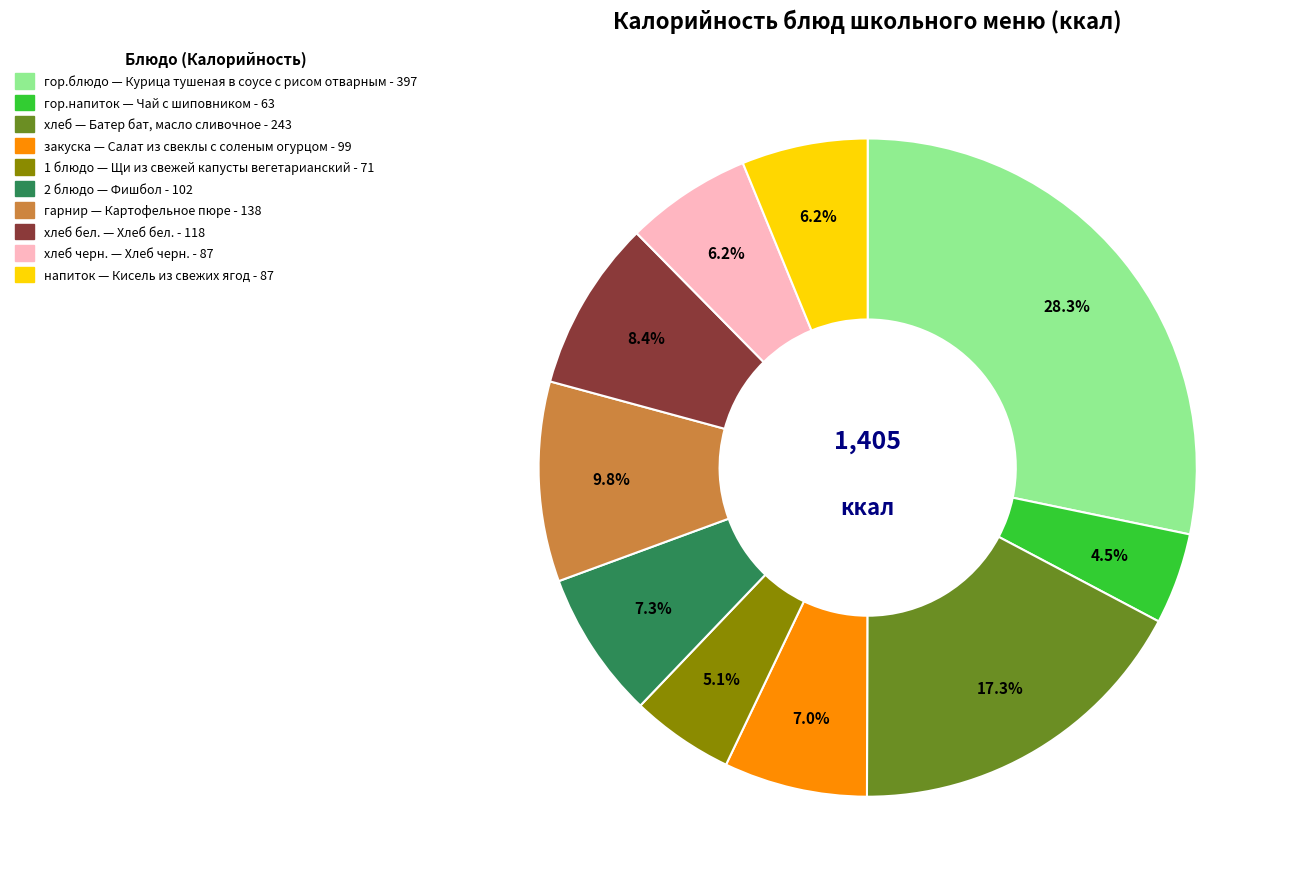

Does any single category account for the majority?

No